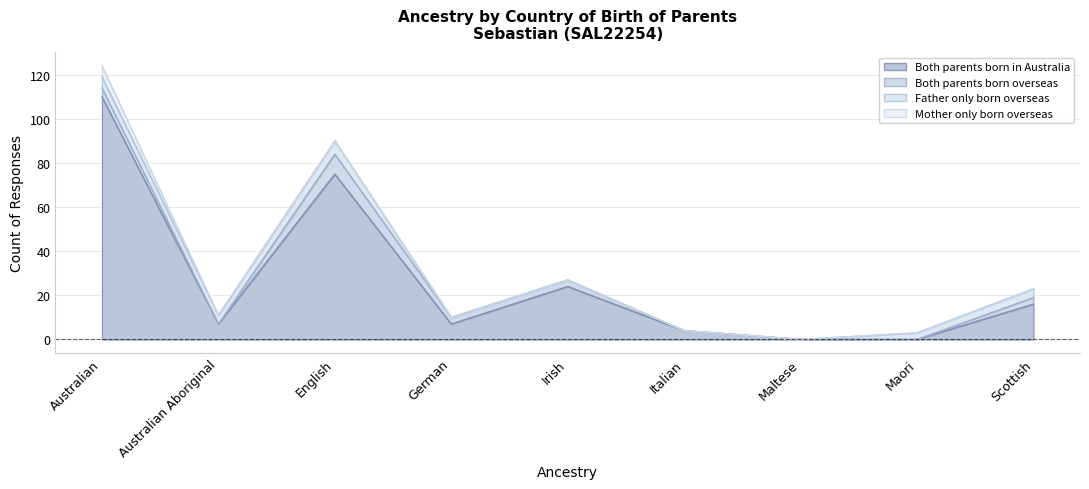

At which category is the sum across all series the highest?

Australian